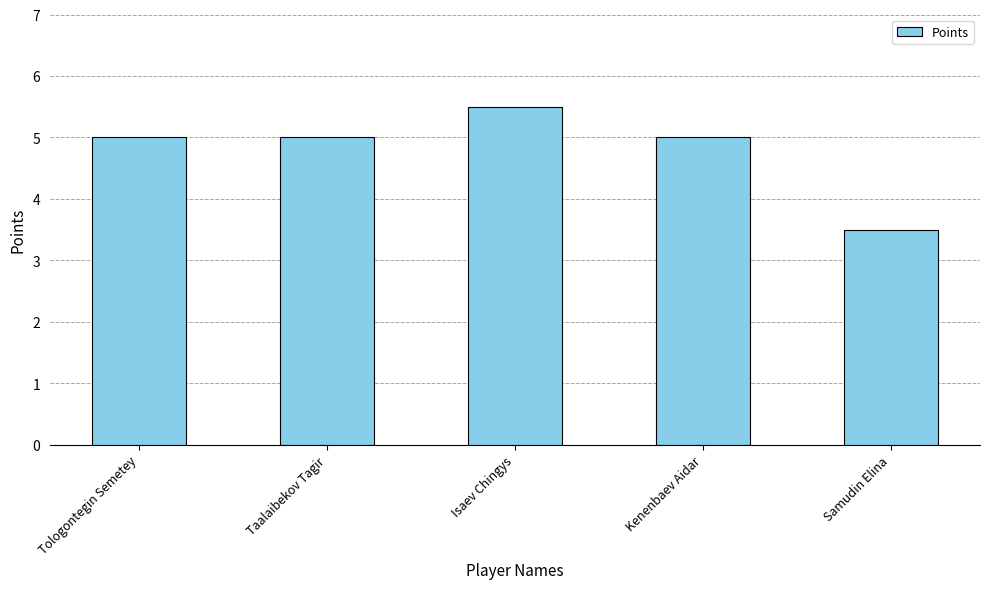

Reading right to left, transcribe all the data shown in this chart.

Samudin Elina=3.5	Kenenbaev Aidar=5.0	Isaev Chingys=5.5	Taalaibekov Tagir=5.0	Tologontegin Semetey=5.0